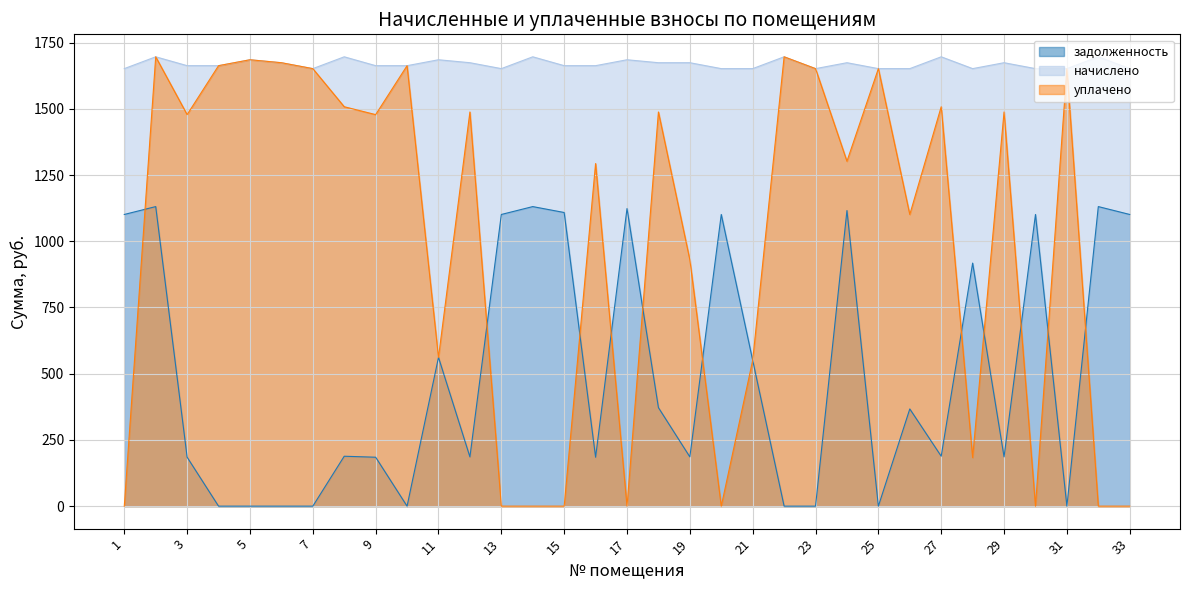

Is it true that задолженность equals 0.0 at 7?

True